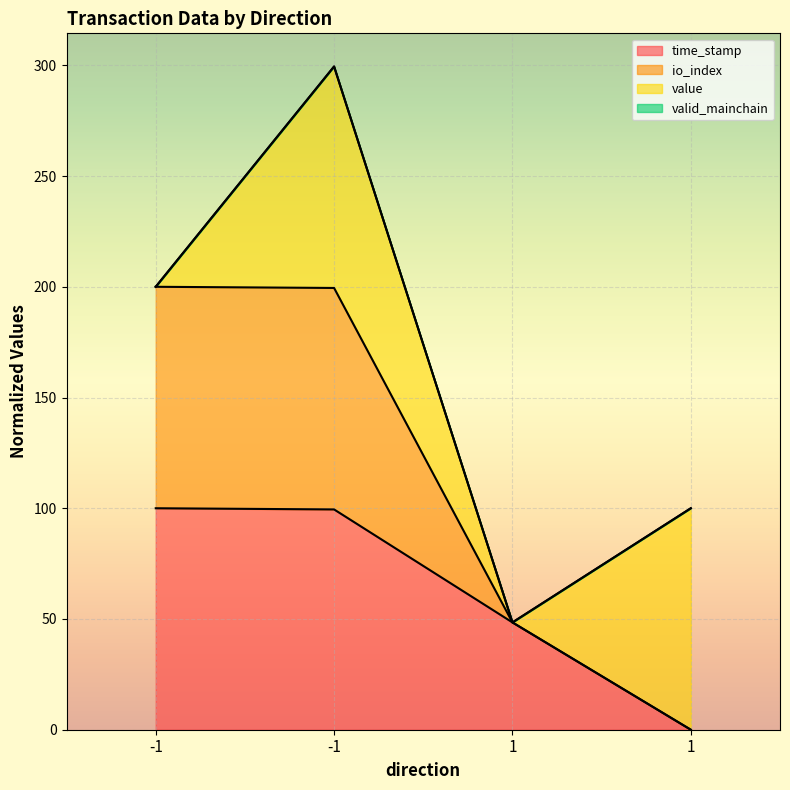

Is the value of time_stamp at 1 greater than the value of io_index at -1?

No